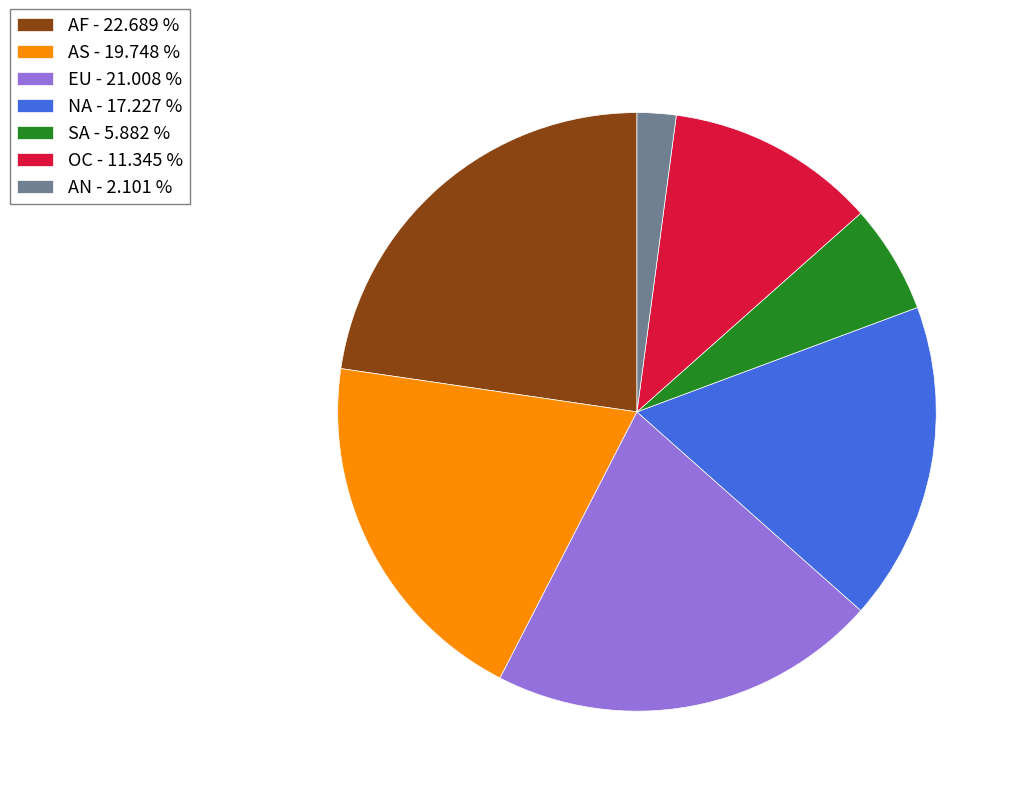

What is the smallest slice in the pie chart?

AN